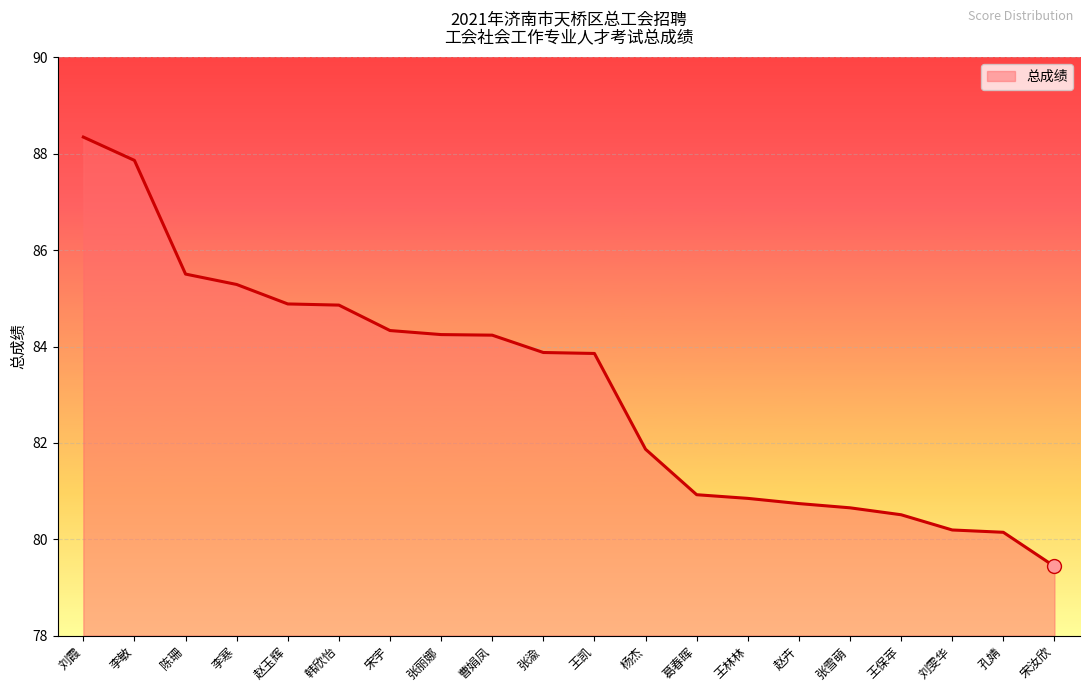

At which category does the chart reach its peak across all series?

刘霞